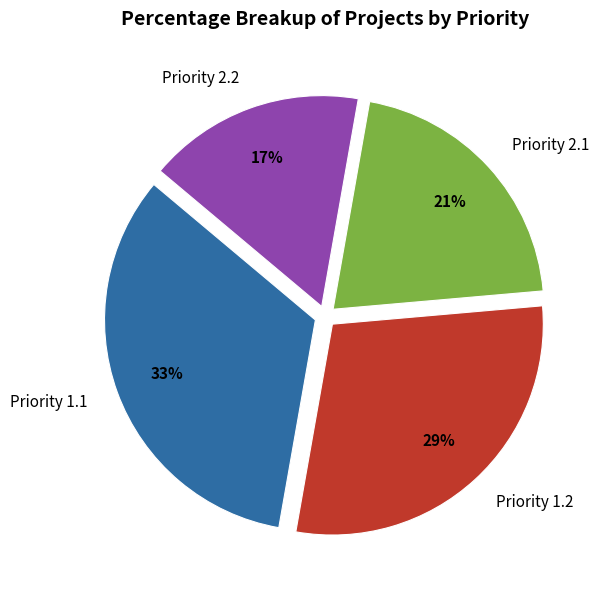

Which category has the biggest portion of the pie?

Priority 1.1